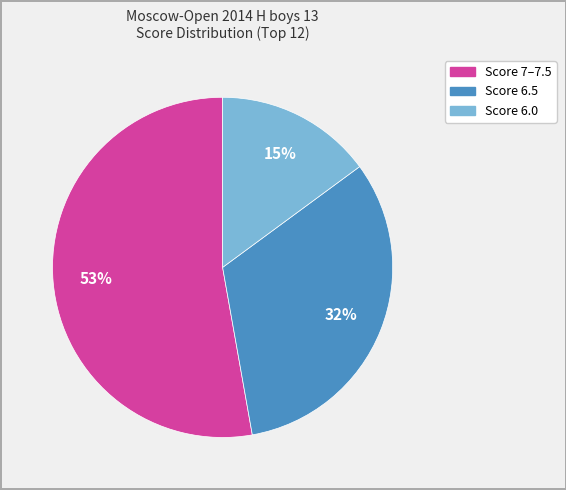

Does any single category account for the majority?

Yes